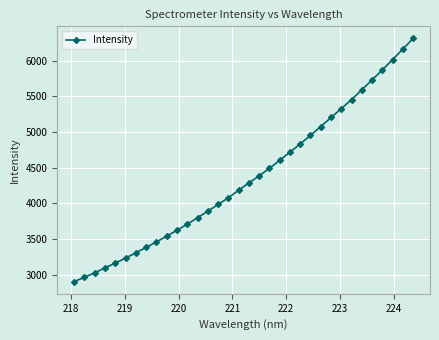

What is the maximum value shown in the chart?

6313.7